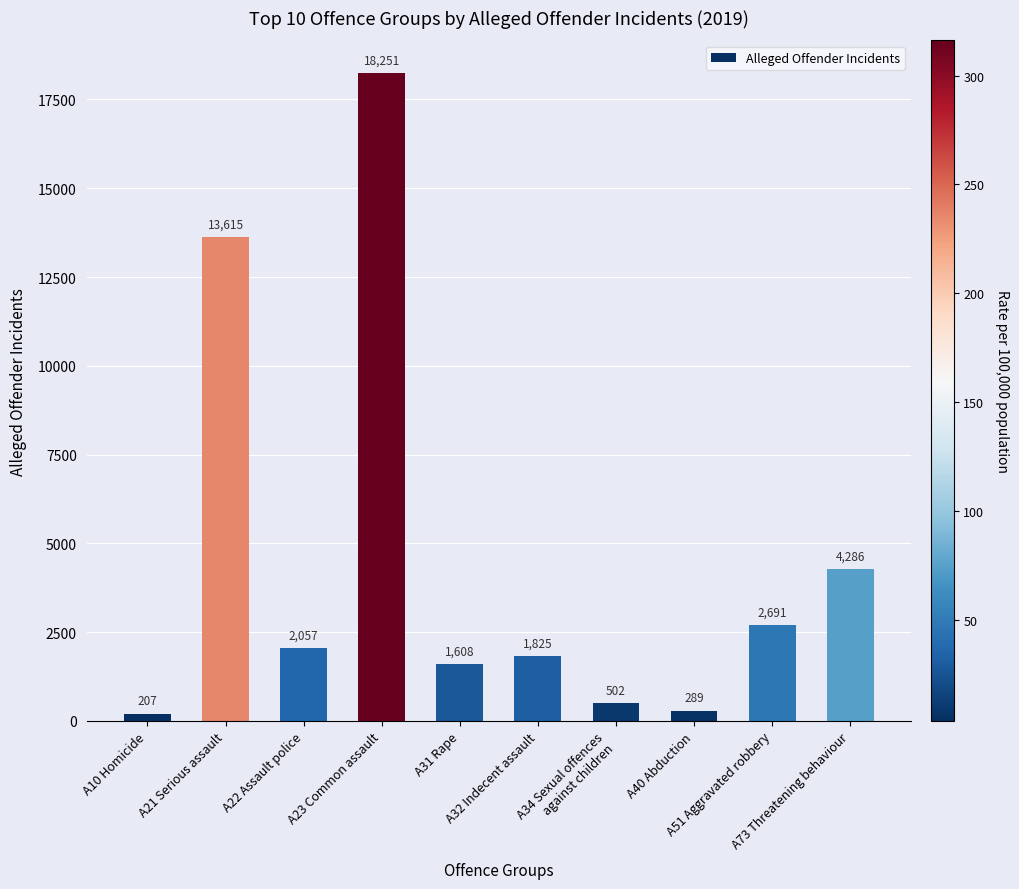

Does the chart contain stacked bars?

No